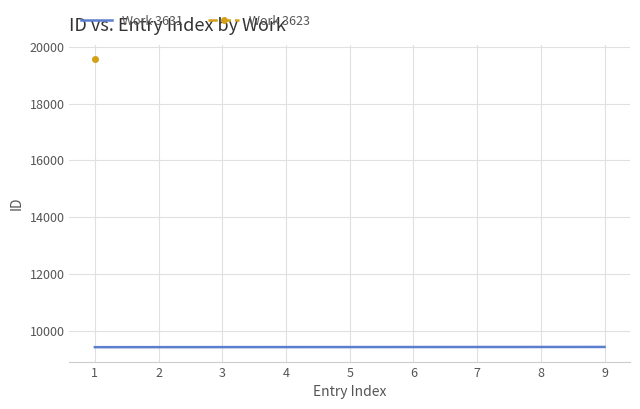

True or false: there are more than 0 points higher than both neighbors.

False